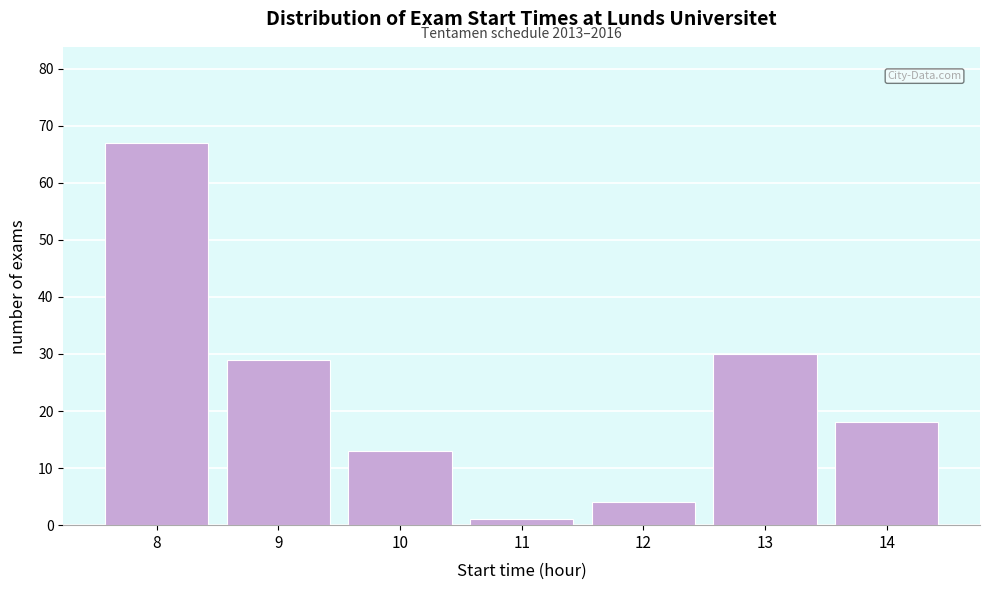

Reading left to right, list all the values displayed in this chart.

8=67	9=29	10=13	11=1	12=4	13=30	14=18